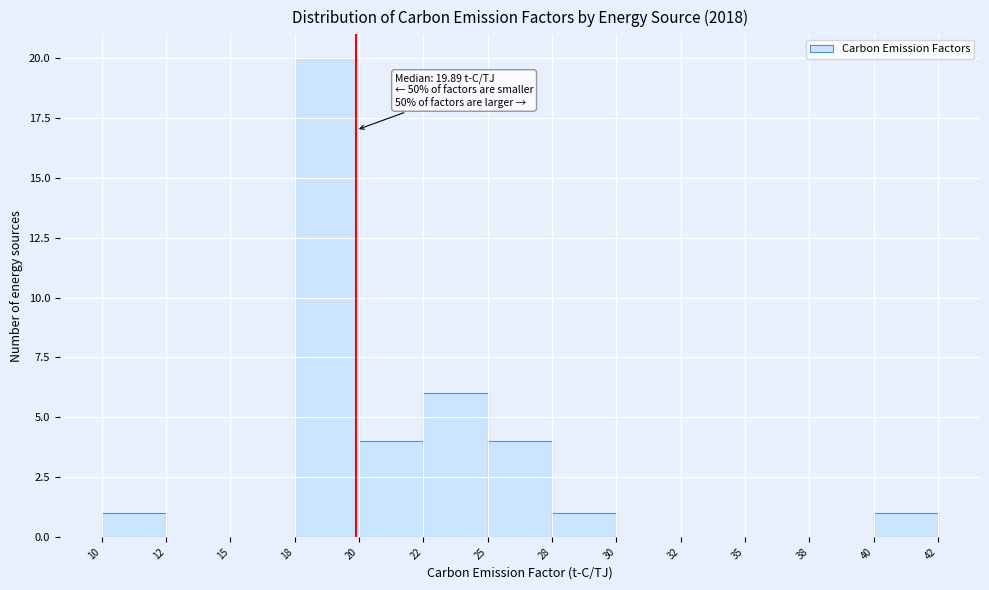

Reading right to left, extract all data points from this chart.

40=1	38=0	35=0	32=0	30=0	28=1	25=4	22=6	20=4	18=20	15=0	12=0	10=1